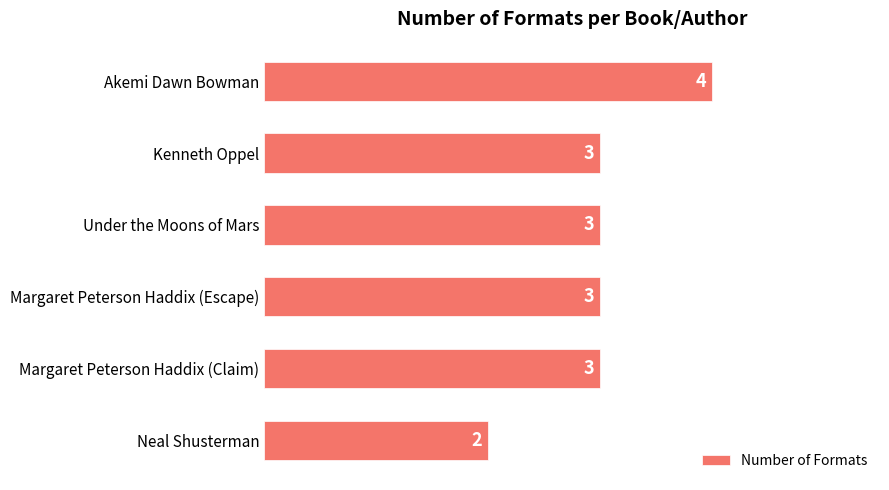

Count the values in the range 3 to 4.

5